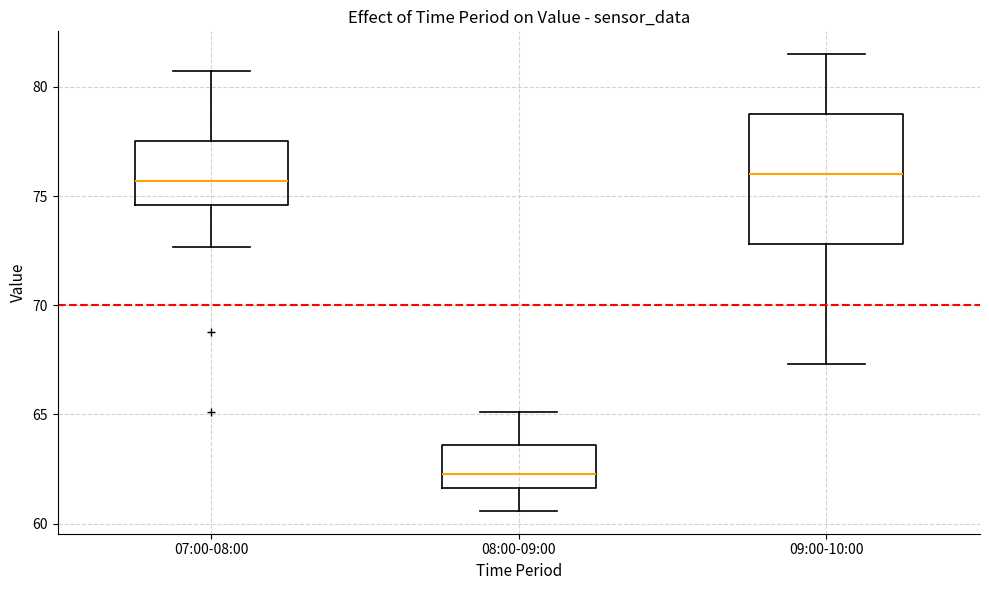

Which box is the tallest, from its lower edge to its upper edge?

09:00-10:00